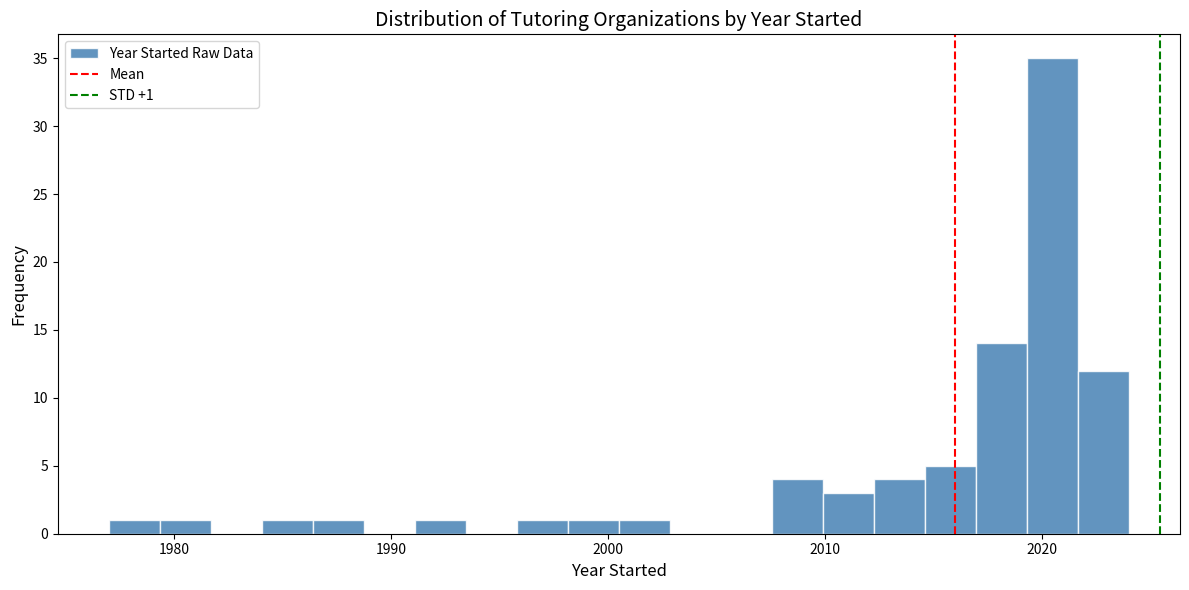

Read against the x-axis, roughly where is the centre of the tallest bar?

2020